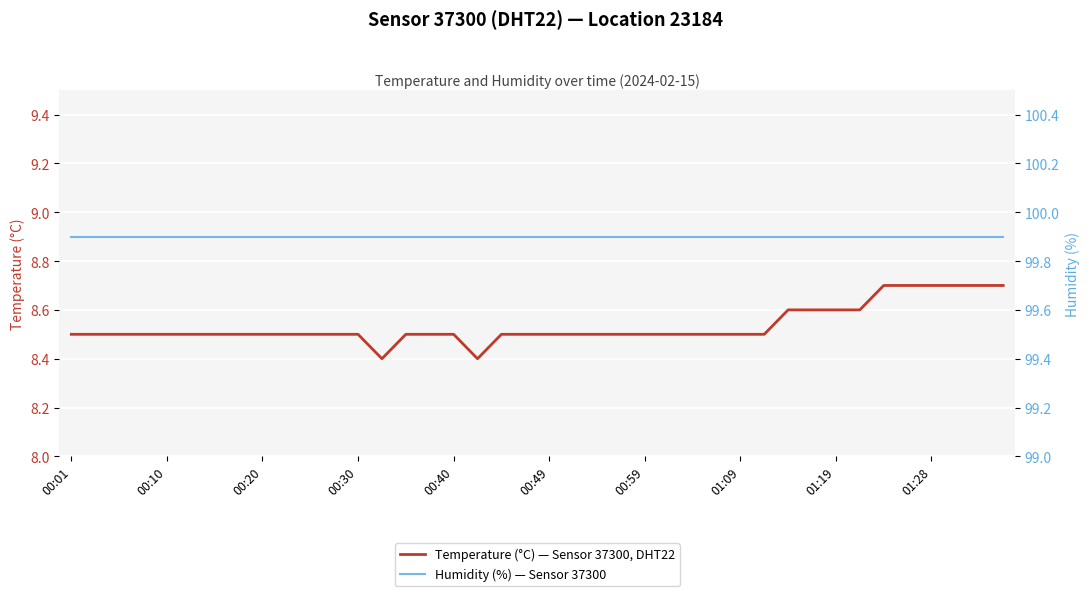

What is the difference between the highest and lowest values at 25?

91.4